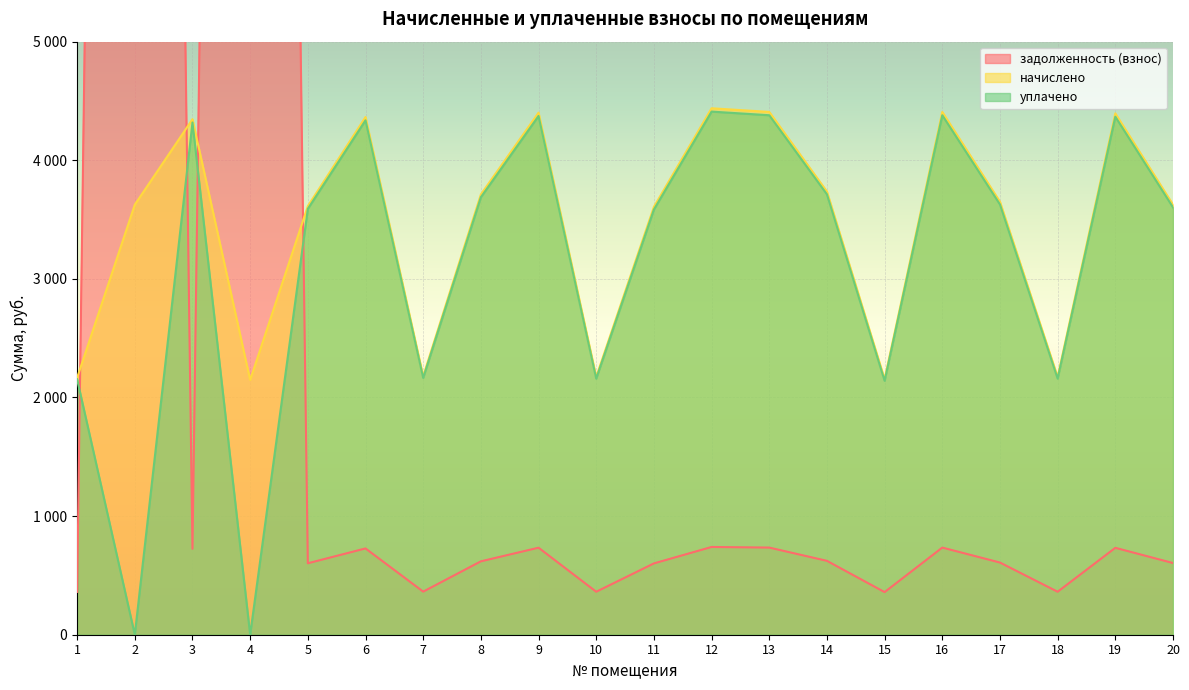

What is the value of the начислено point at the 4th from the left?

2148.4